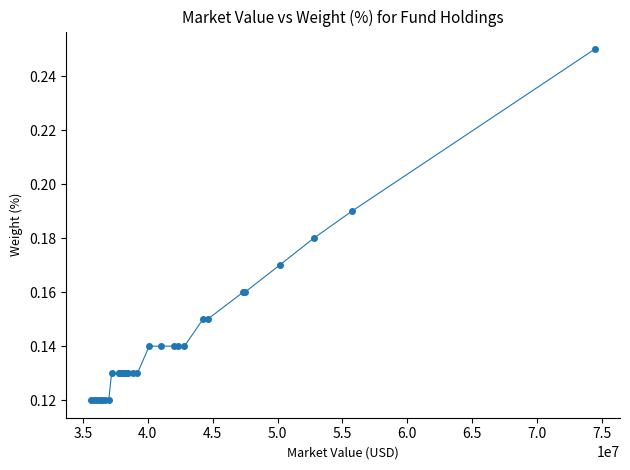

Count the values in the range 0 to 1.

30